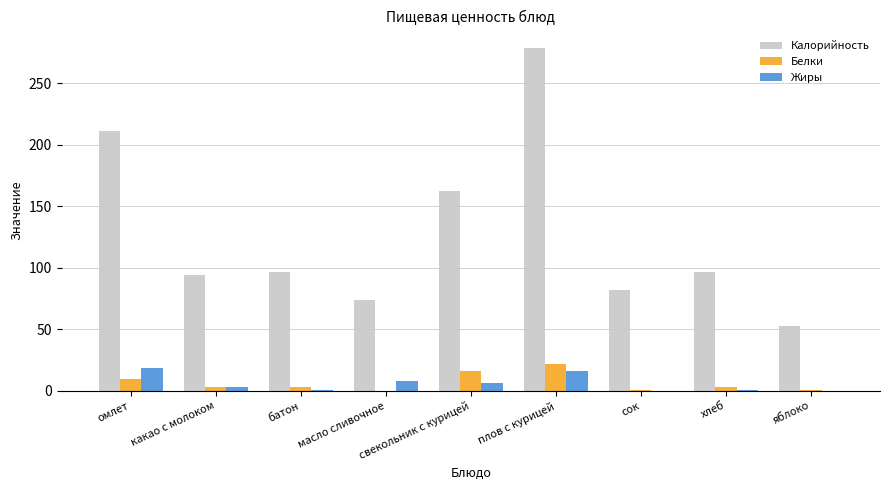

What are all the series names shown in the legend?

Калорийность, Белки, Жиры